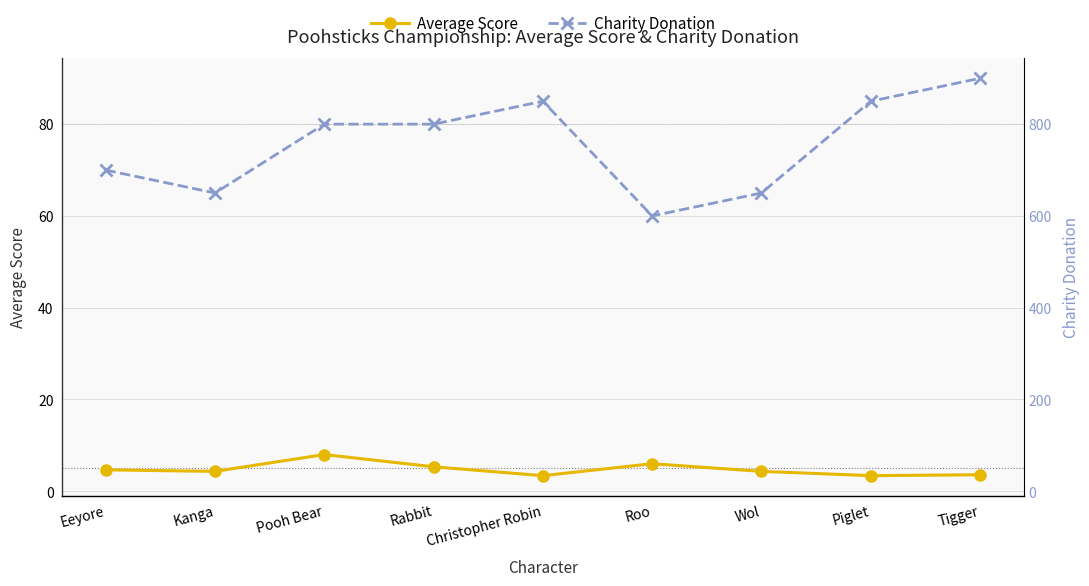

At which category does Charity Donation reach its first local valley?

Kanga